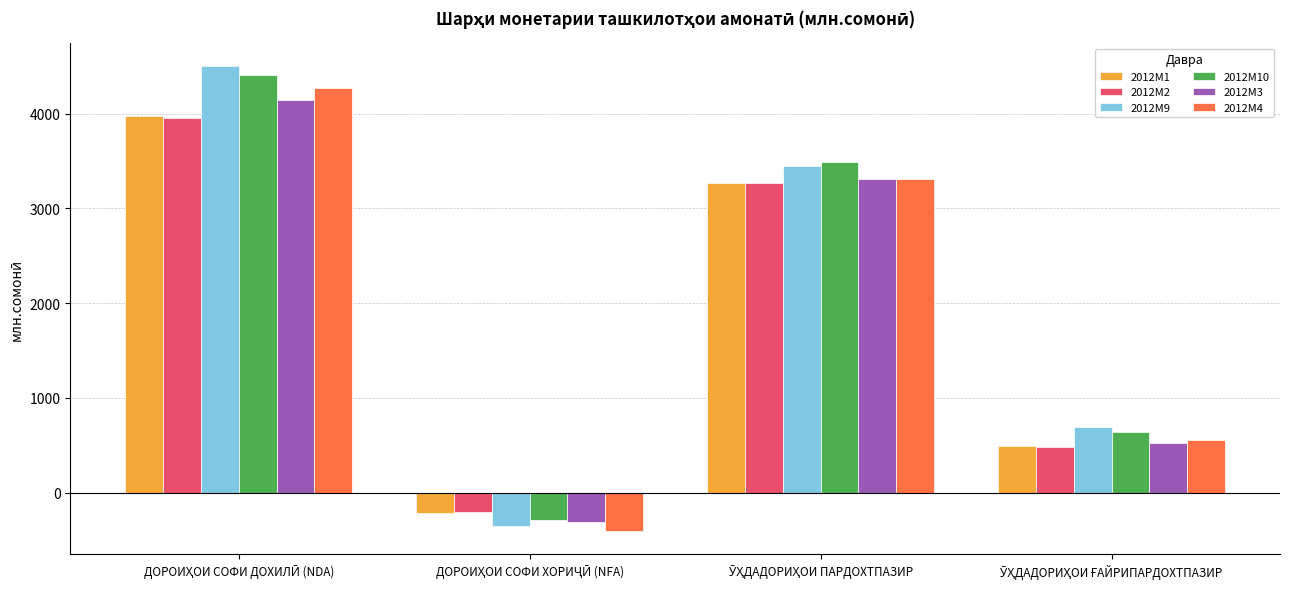

What is the difference between the maximum and second lowest values in the 2012M4 series?

3715.4